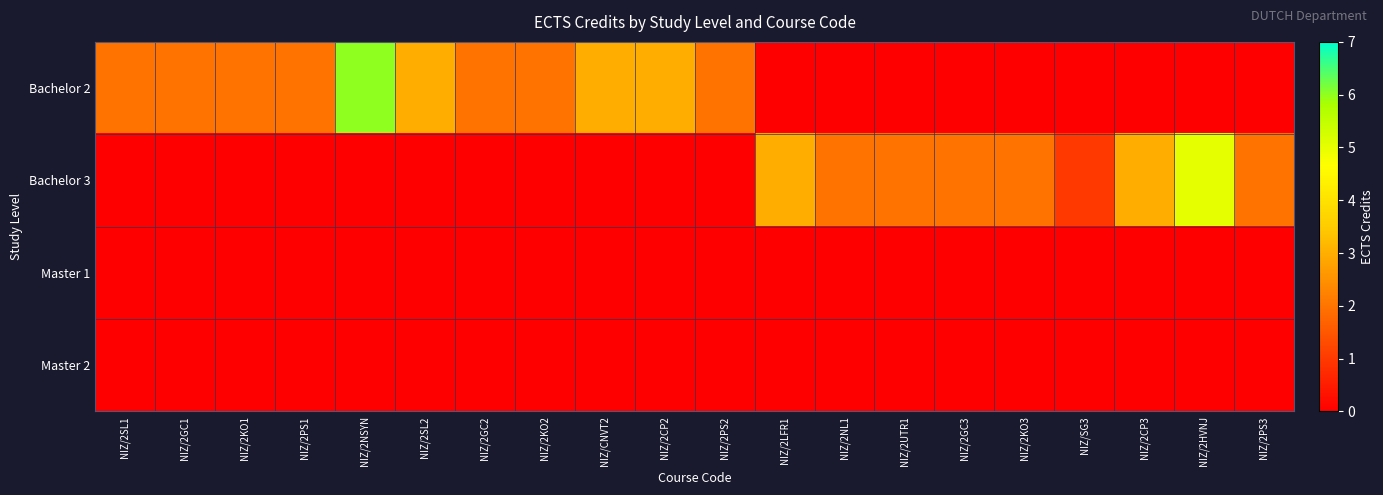

Between NIZ/2GC3 and NIZ/2PS3, which is larger?

NIZ/2GC3